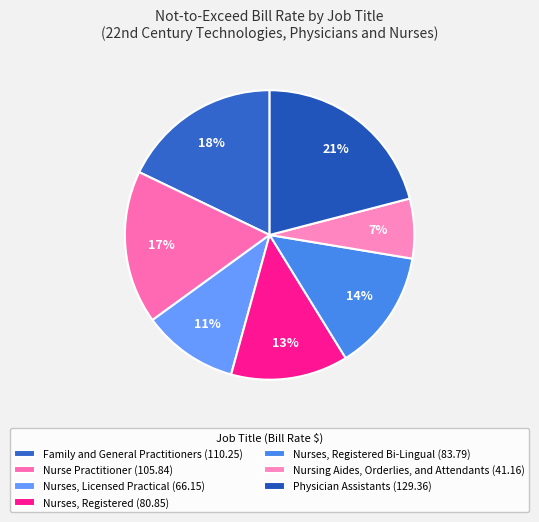

How many segments does this pie chart have?

7